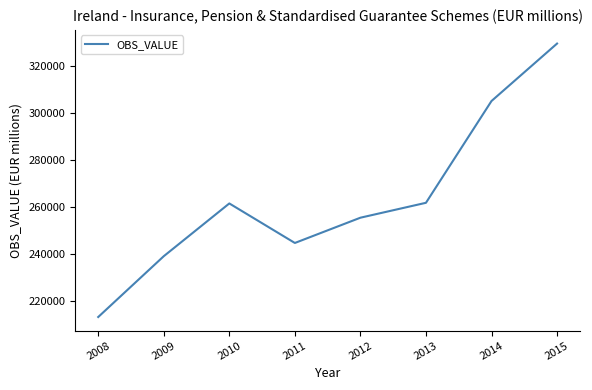

What is the sum of all values?

2111288